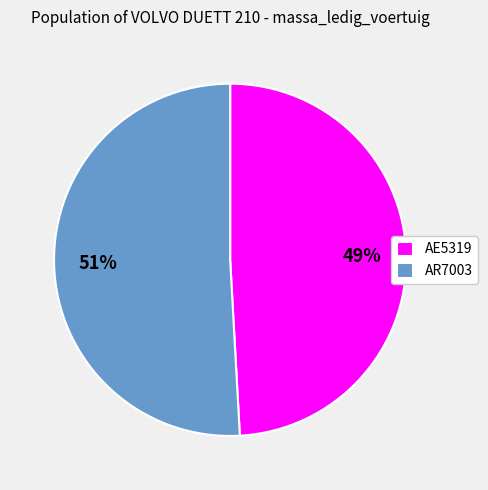

Which category has the biggest portion of the pie?

AR7003